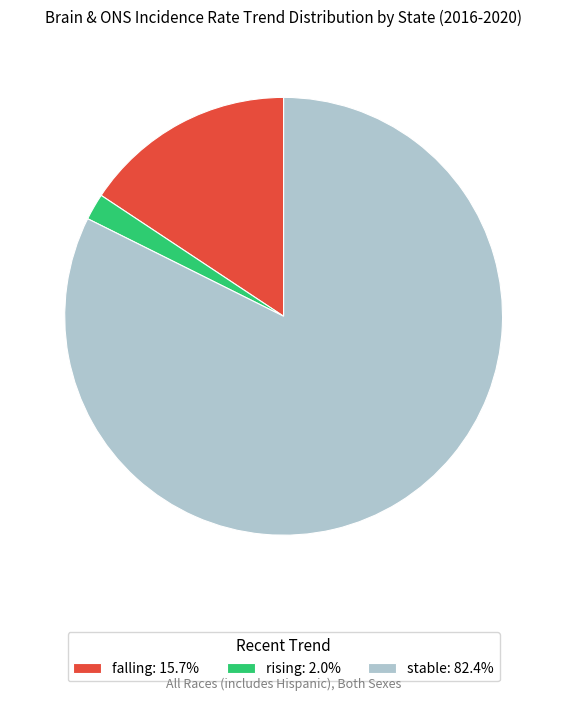

Is it true that falling is 28% of the pie?

False